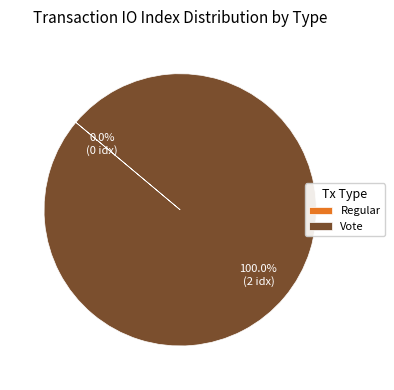

To the nearest percent, what is the average slice percentage?

50%